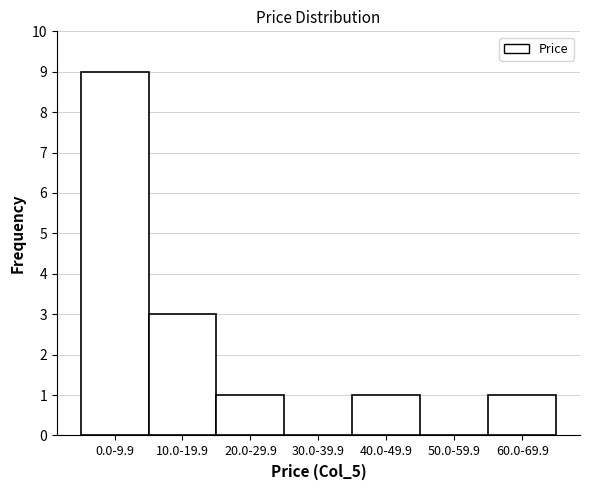

Reading left to right, what are all the values shown in this chart?

0.0-9.9=9	10.0-19.9=3	20.0-29.9=1	30.0-39.9=0	40.0-49.9=1	50.0-59.9=0	60.0-69.9=1